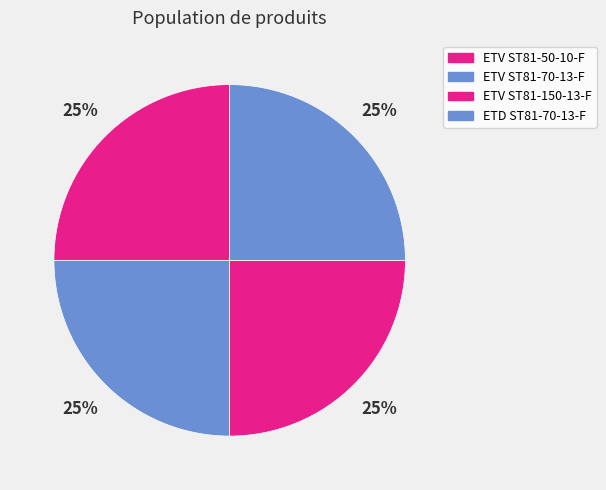

Between ETV ST81-70-13-F and ETV ST81-50-10-F, which is larger?

ETV ST81-70-13-F